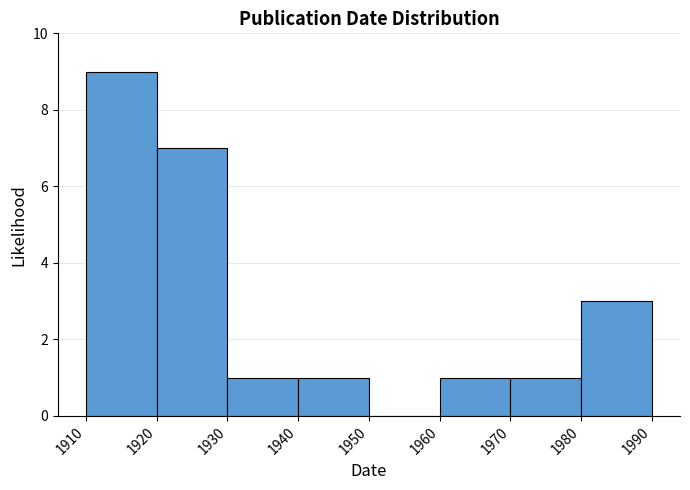

Reading left to right, transcribe this chart: for each bar, give the range it covers on the x-axis and its height. The values are not printed on the chart, so give them approximately, as read against the axis.

1910 to 1920: 9
1920 to 1930: 7
1930 to 1940: 1
1940 to 1950: 1
1950 to 1960: 0
1960 to 1970: 1
1970 to 1980: 1
1980 to 1990: 3